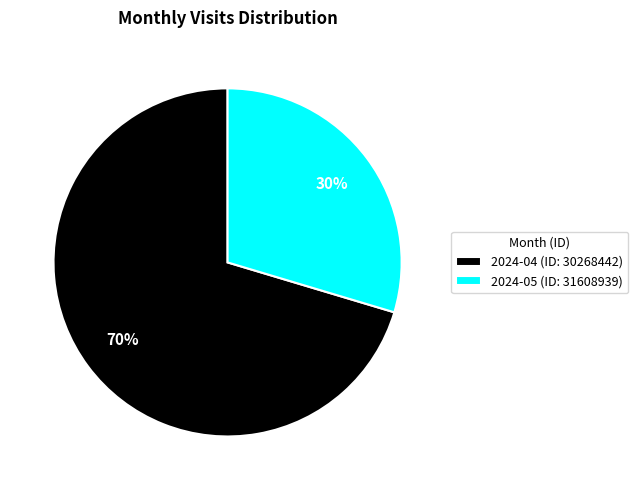

Count the number of slices in the pie.

2